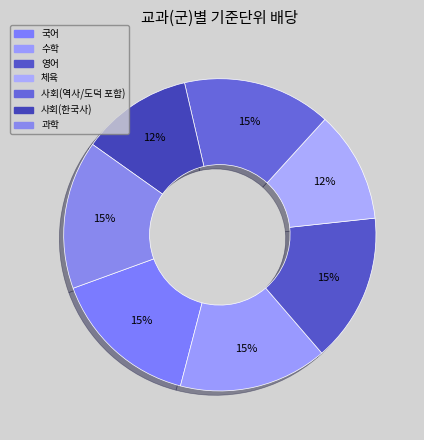

What is the total percentage of 영어 and 체육?

26.9%